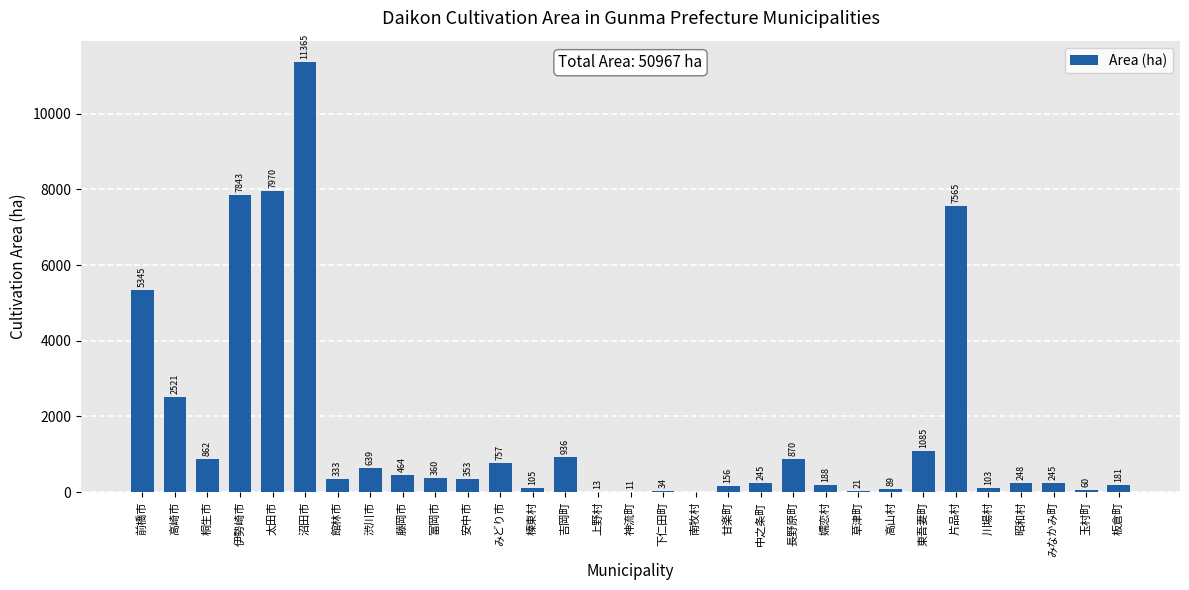

What is the difference between the values at 高崎市 and 中之条町?

2276